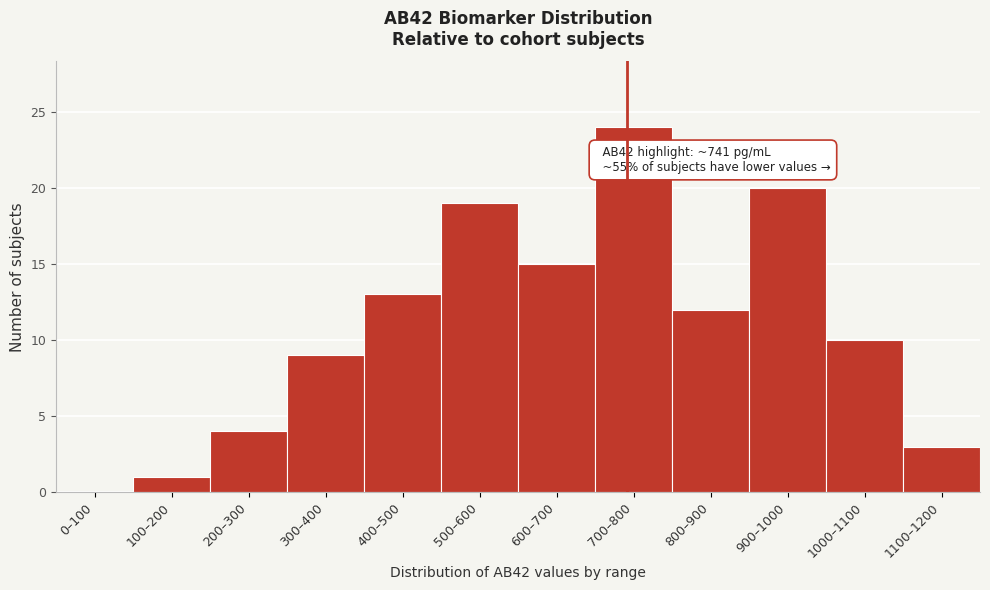

Reading right to left, what are all the values shown in this chart?

1100–1200=3	1000–1100=10	900–1000=20	800–900=12	700–800=24	600–700=15	500–600=19	400–500=13	300–400=9	200–300=4	100–200=1	0–100=0